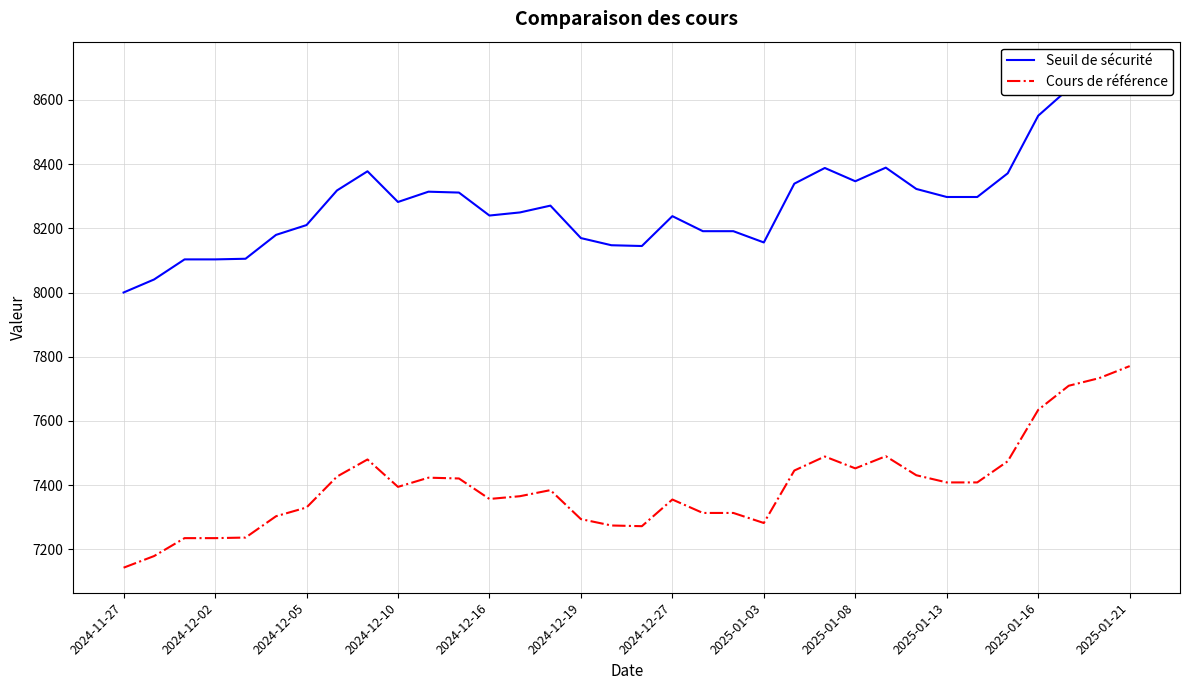

Which category has the highest value in the Cours de référence series?

2025-01-21